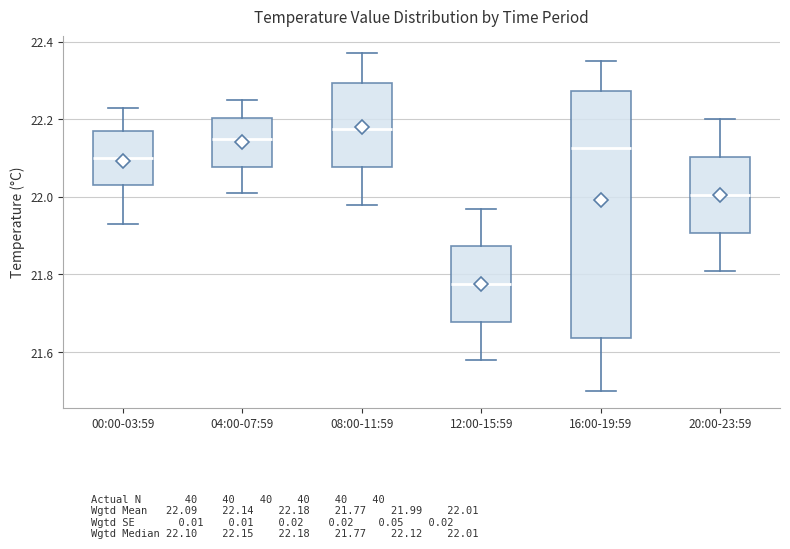

Where is the upper edge of the box for 00:00-03:59 on the y-axis? The values are not printed on the chart, so give them approximately, as read against the axis.

22.18